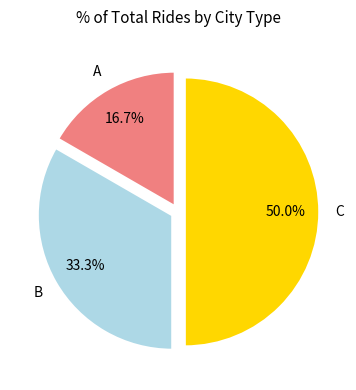

Which slice is the largest?

C